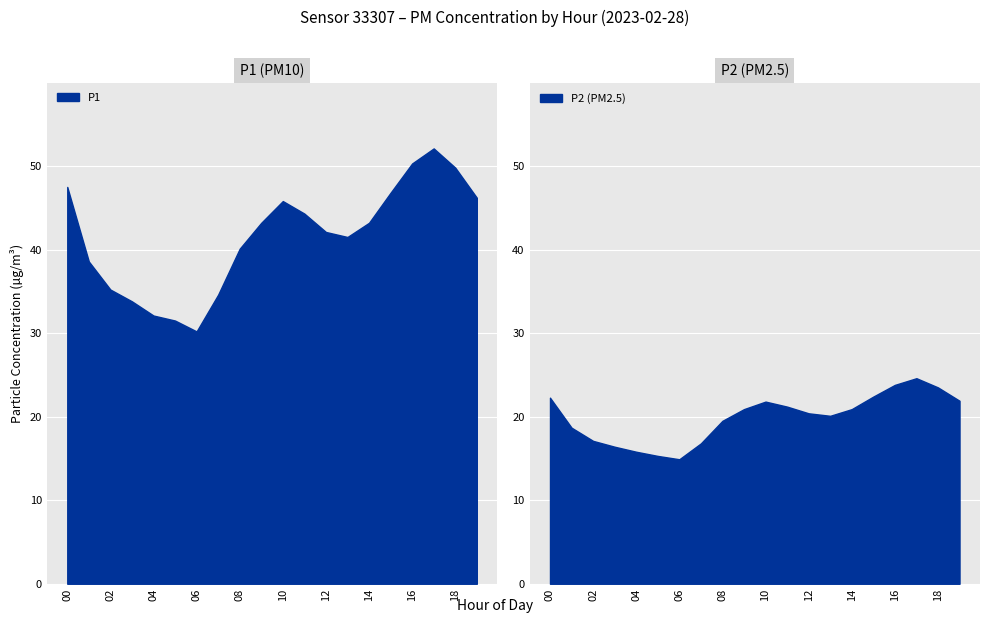

The value of P1 at 04 is 44.0. True or false?

False